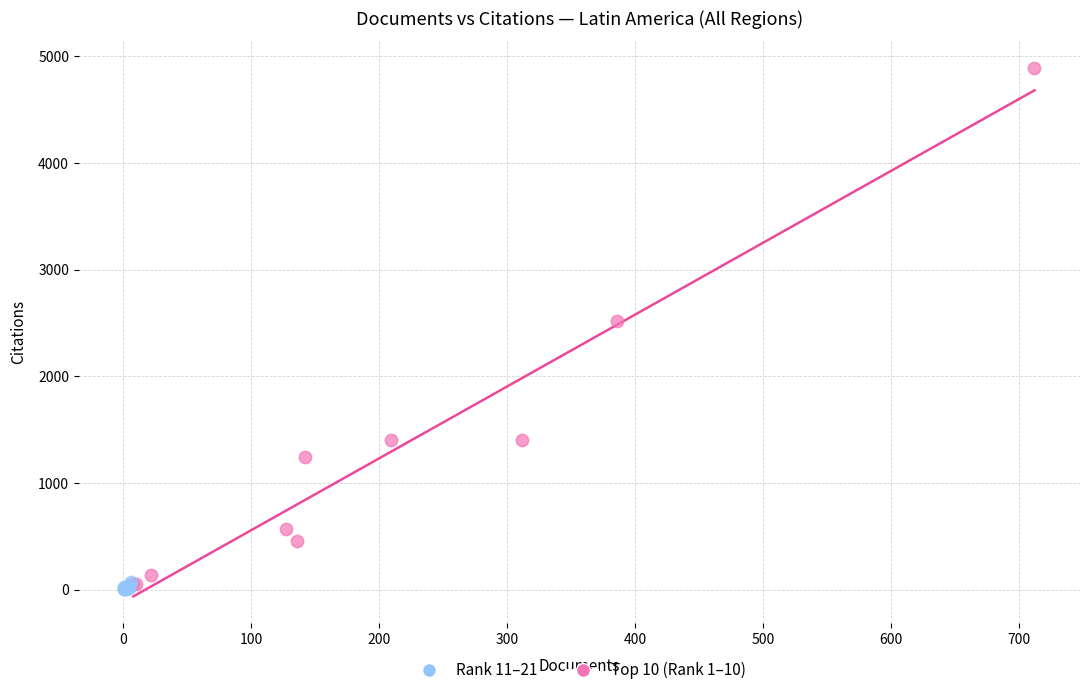

Which series has the largest Y range (max minus min)?

Top 10 (Rank 1–10)